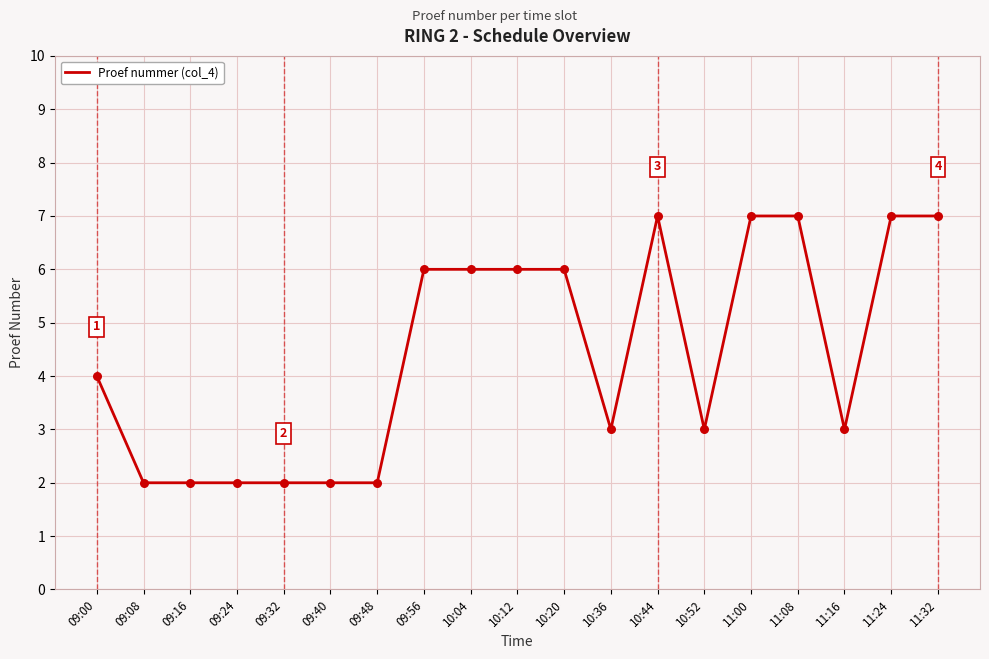

Approximately how many times larger is the value at 09:00 compared to 10:12?

0.7